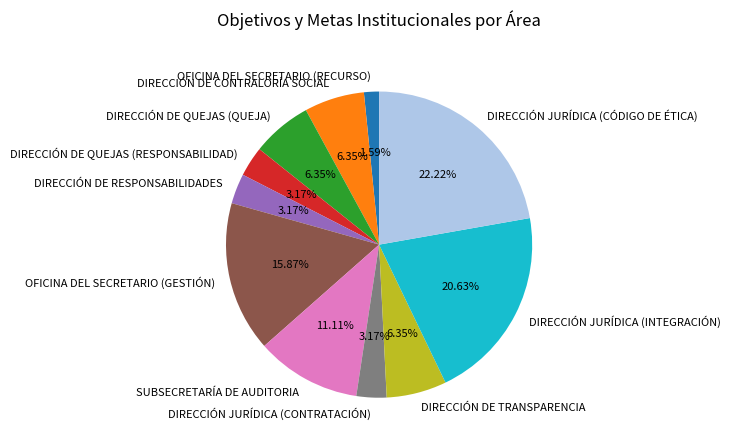

Which category has the biggest portion of the pie?

DIRECCIÓN JURÍDICA (CÓDIGO DE ÉTICA)